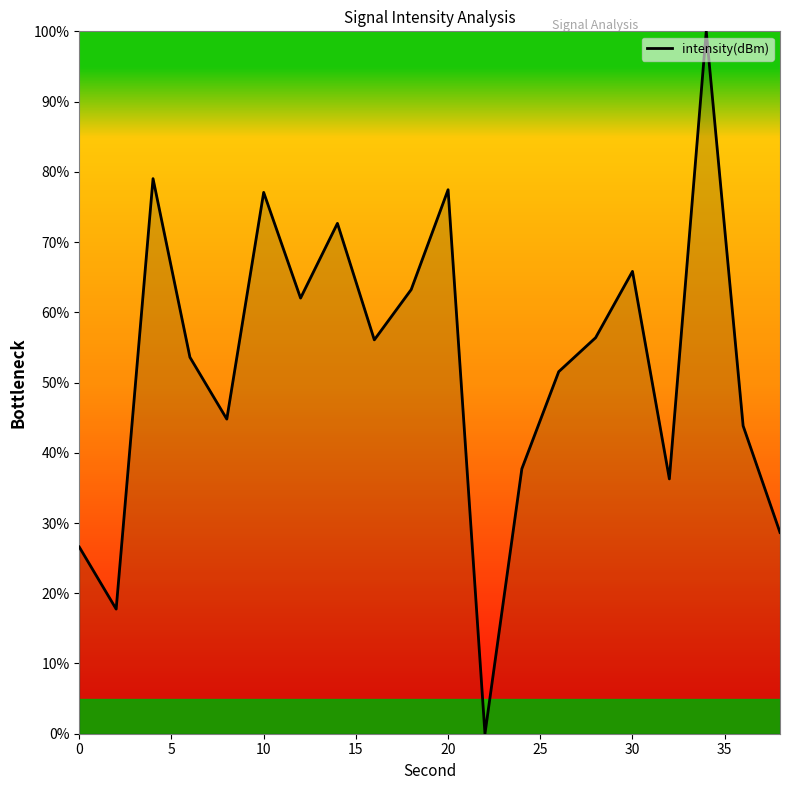

What is the difference between the maximum and minimum values?

100.0